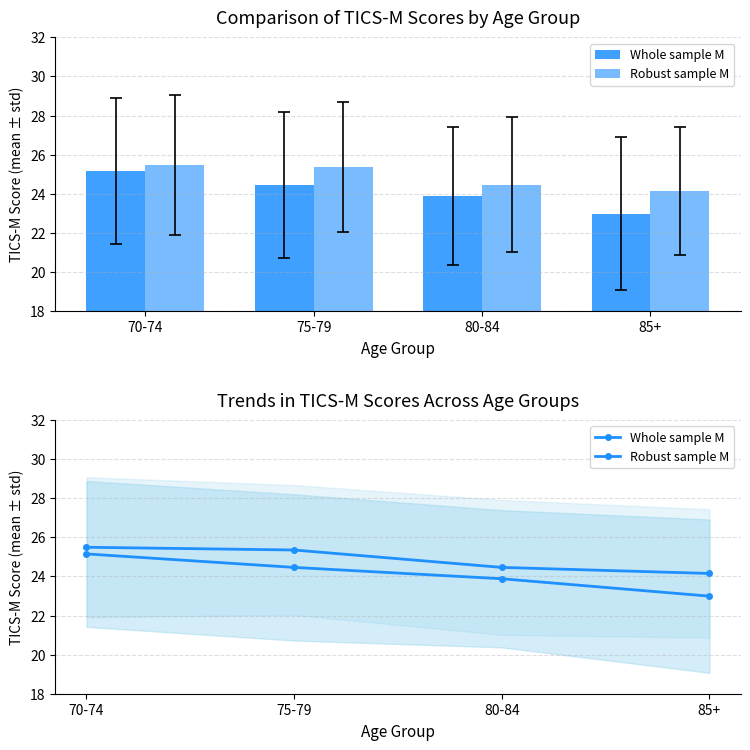

Is it true that Whole sample M equals 10.1 at 80-84?

False